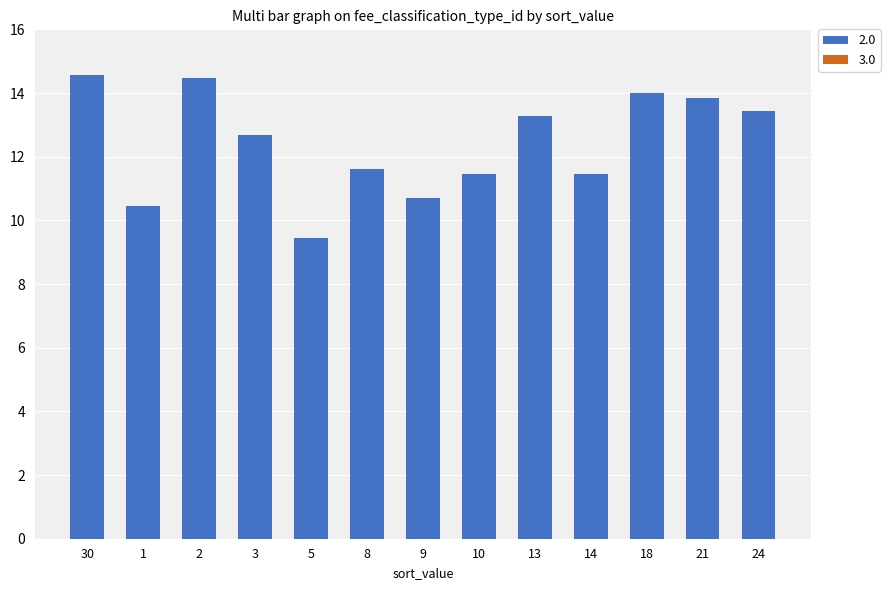

Reading left to right, list all the values displayed in this chart.

14.6	10.5	14.5	12.7	9.4	11.6	10.7	11.5	13.3	11.5	14.0	13.8	13.4